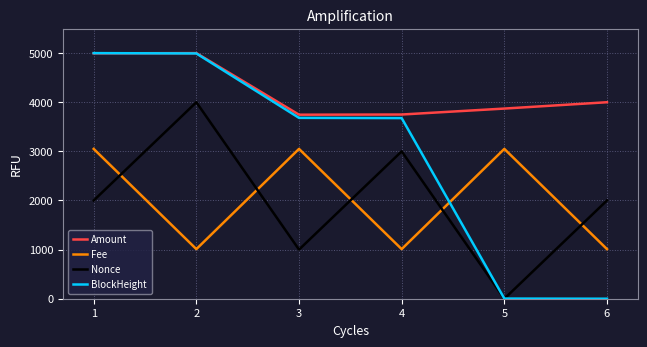

The Amount series shows 1948.0 at 3. True or false?

False